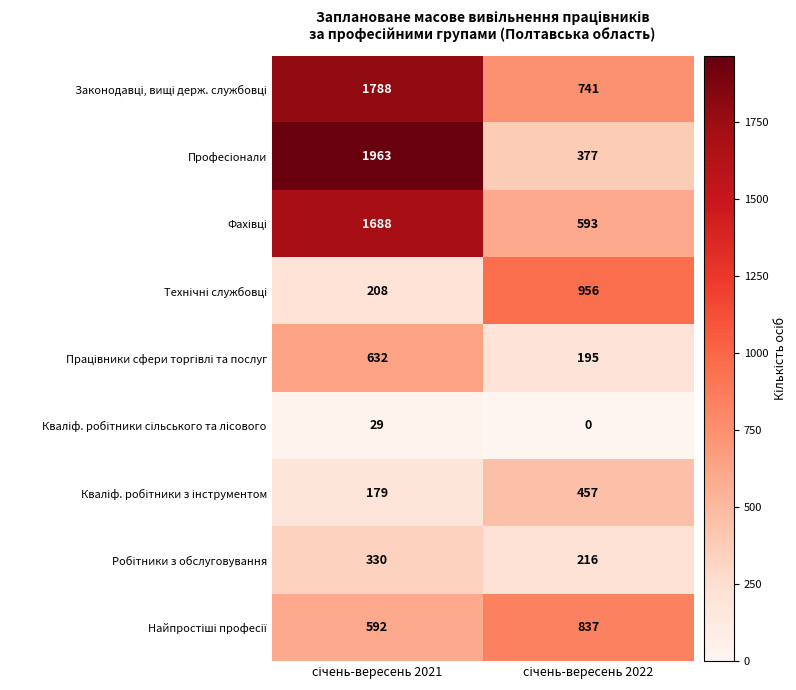

How many data points does each series have?

2